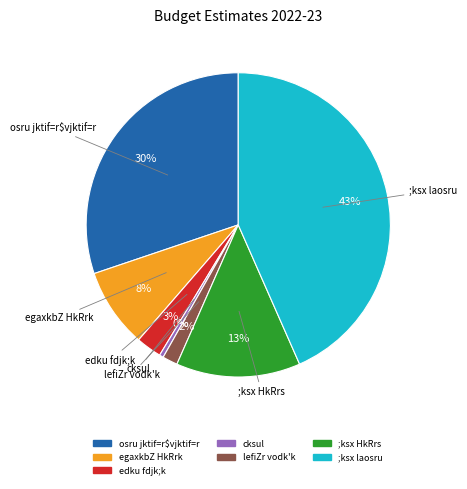

True or false: edku fdjk;k accounts for 3% of the total.

True